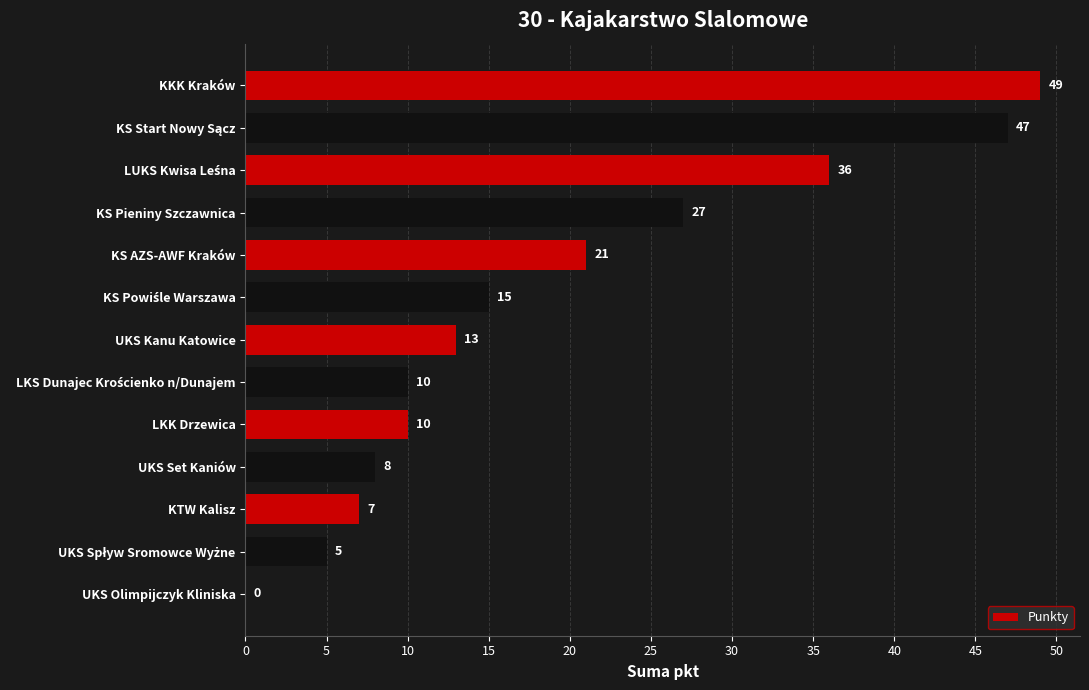

What is the sum of all values?

248